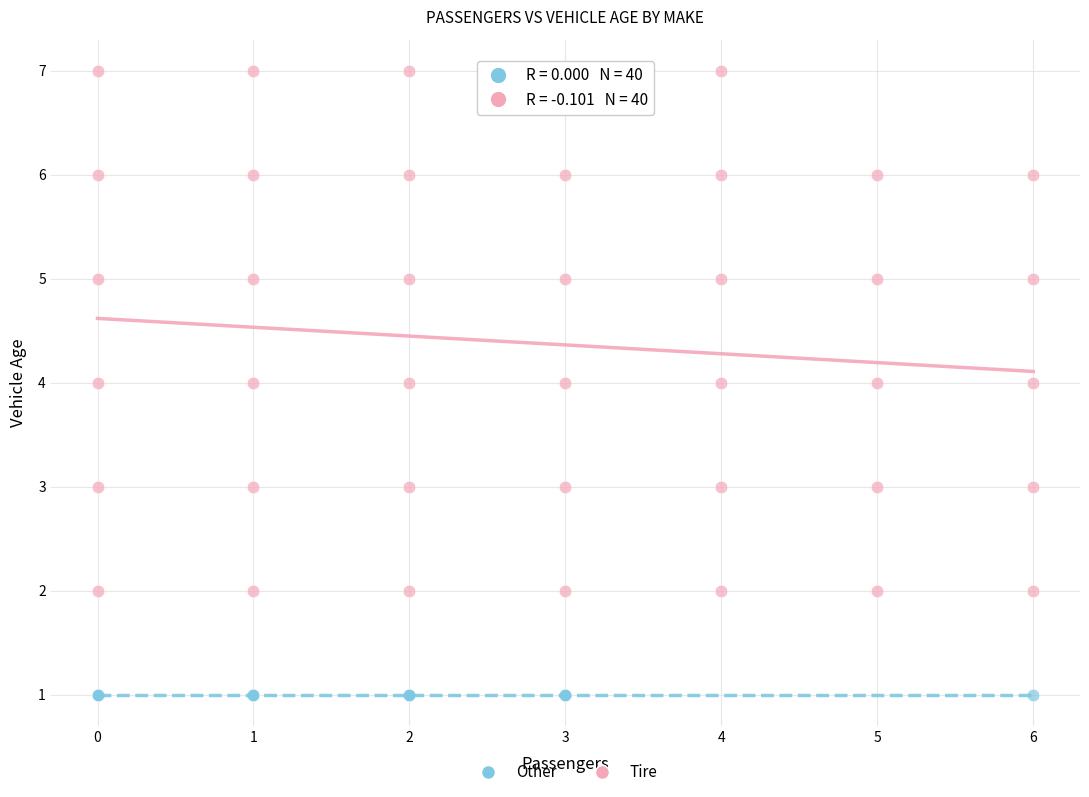

What are all the series names shown in the legend?

Other, Tire